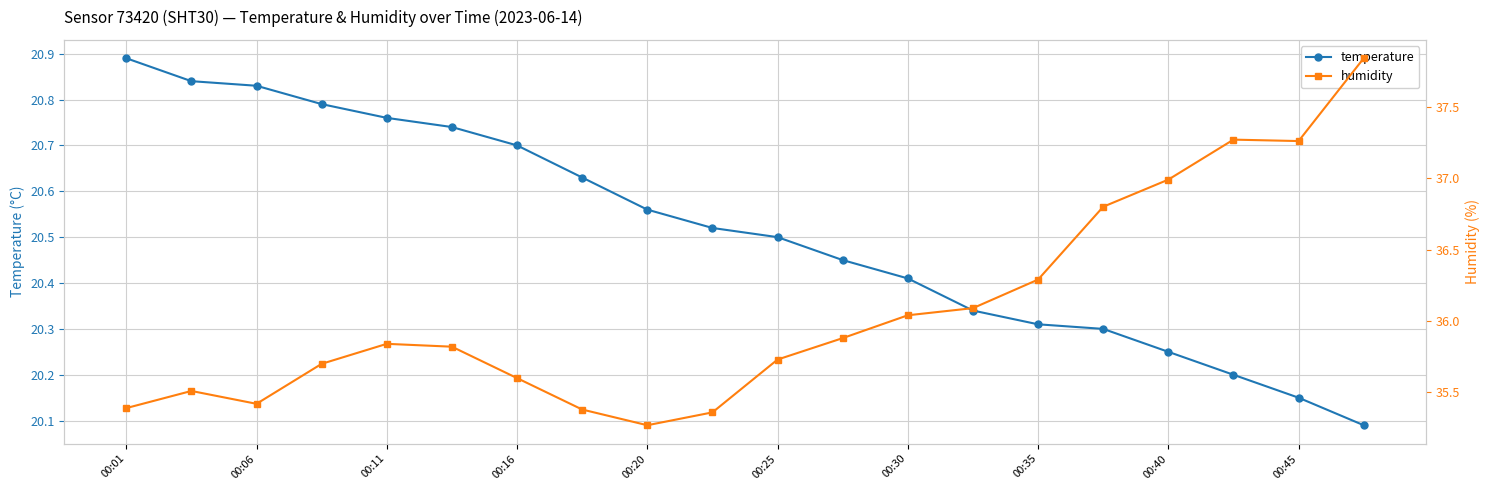

Reading left to right, extract all data points from this chart.

temperature: 20.9	20.8	20.8	20.8	20.8	20.7	20.7	20.6	20.6	20.5	20.5	20.4	20.4	20.3	20.3	20.3	20.2	20.2	20.1	20.1
humidity: 35.4	35.5	35.4	35.7	35.8	35.8	35.6	35.4	35.3	35.4	35.7	35.9	36.0	36.1	36.3	36.8	37.0	37.3	37.3	37.8